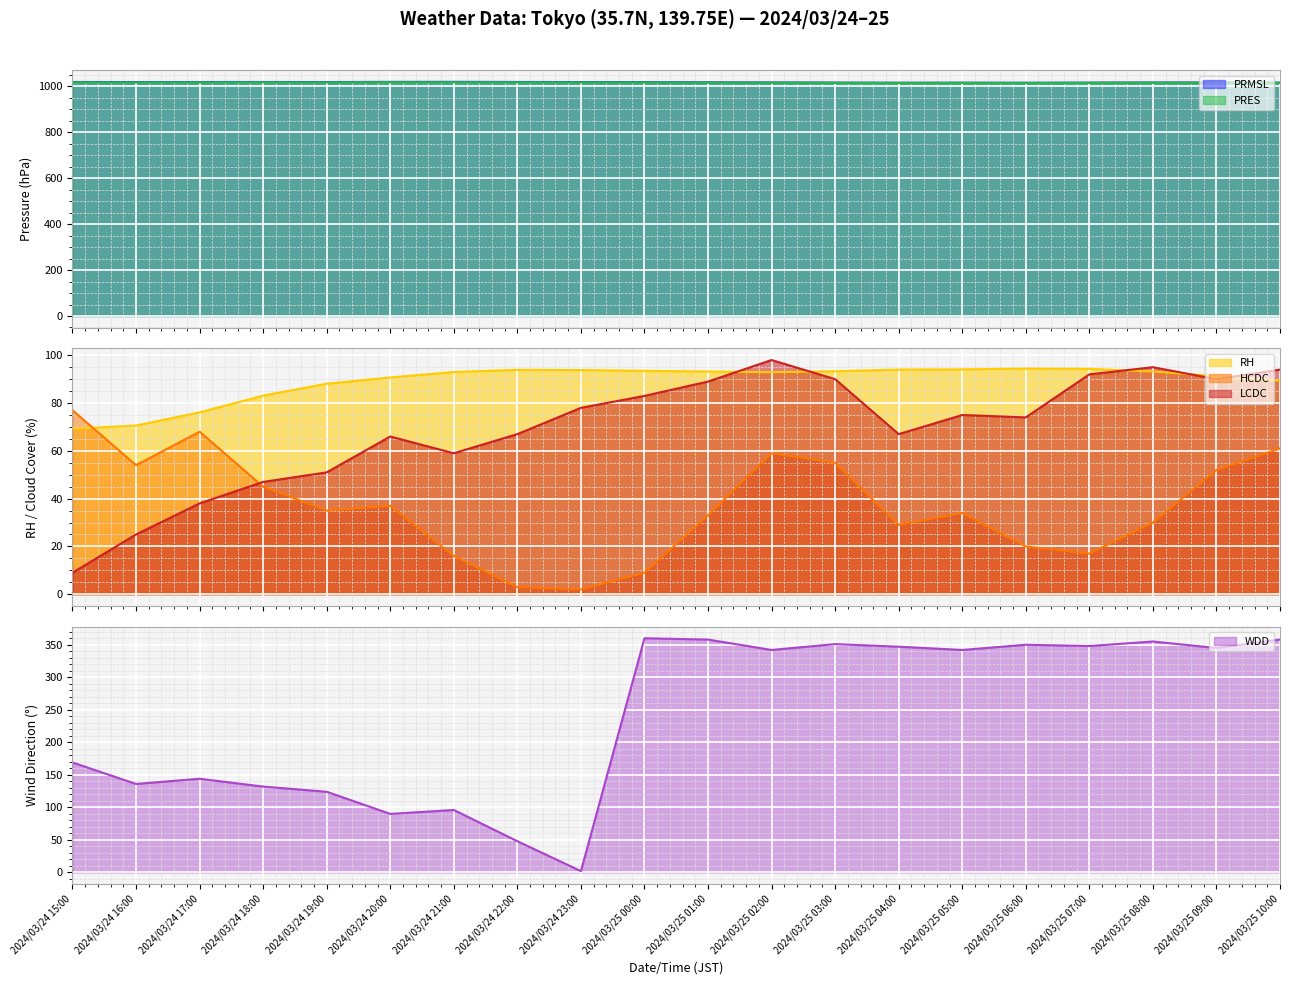

How many categories are shown in the chart?

20